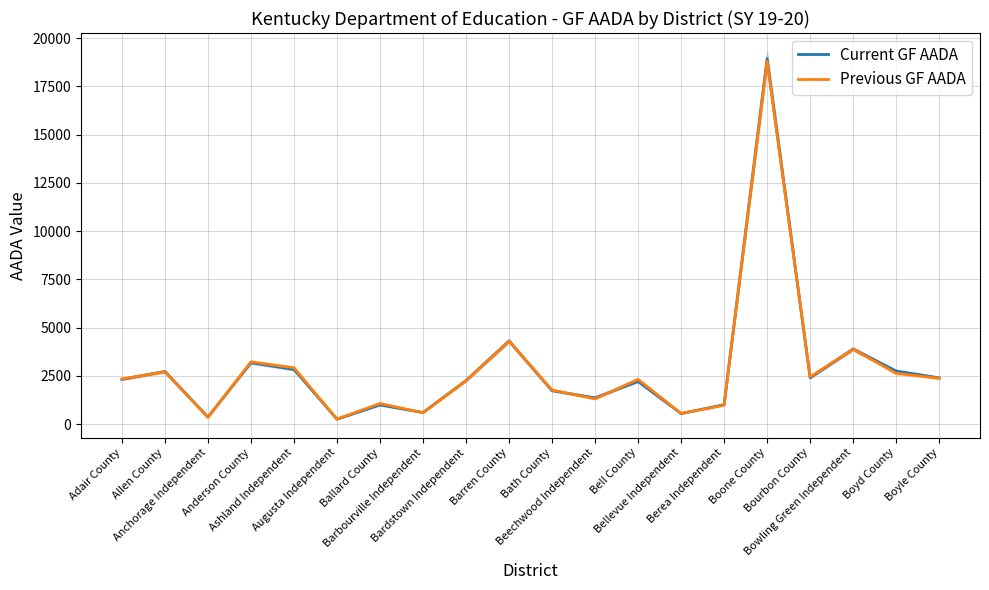

How many series are shown in this chart?

2